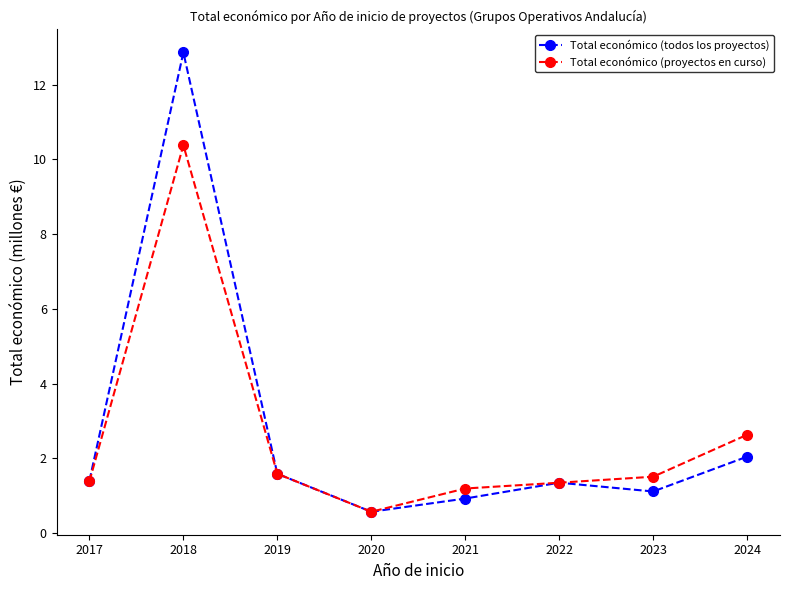

Which category has the lowest value in the Total económico (todos los proyectos) series?

2020